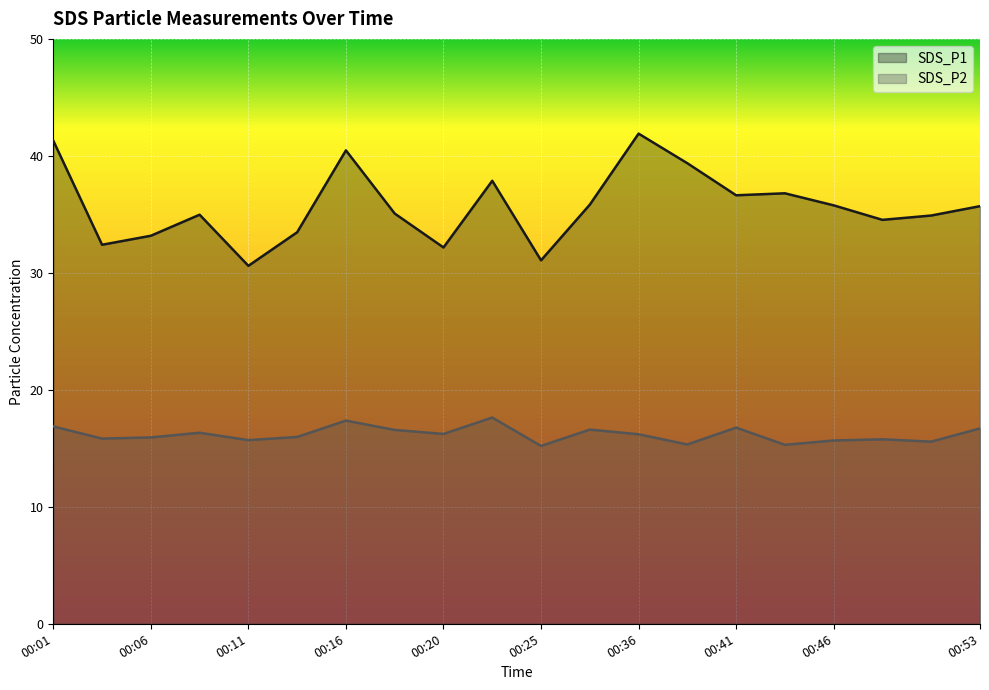

How many series are shown in this chart?

2